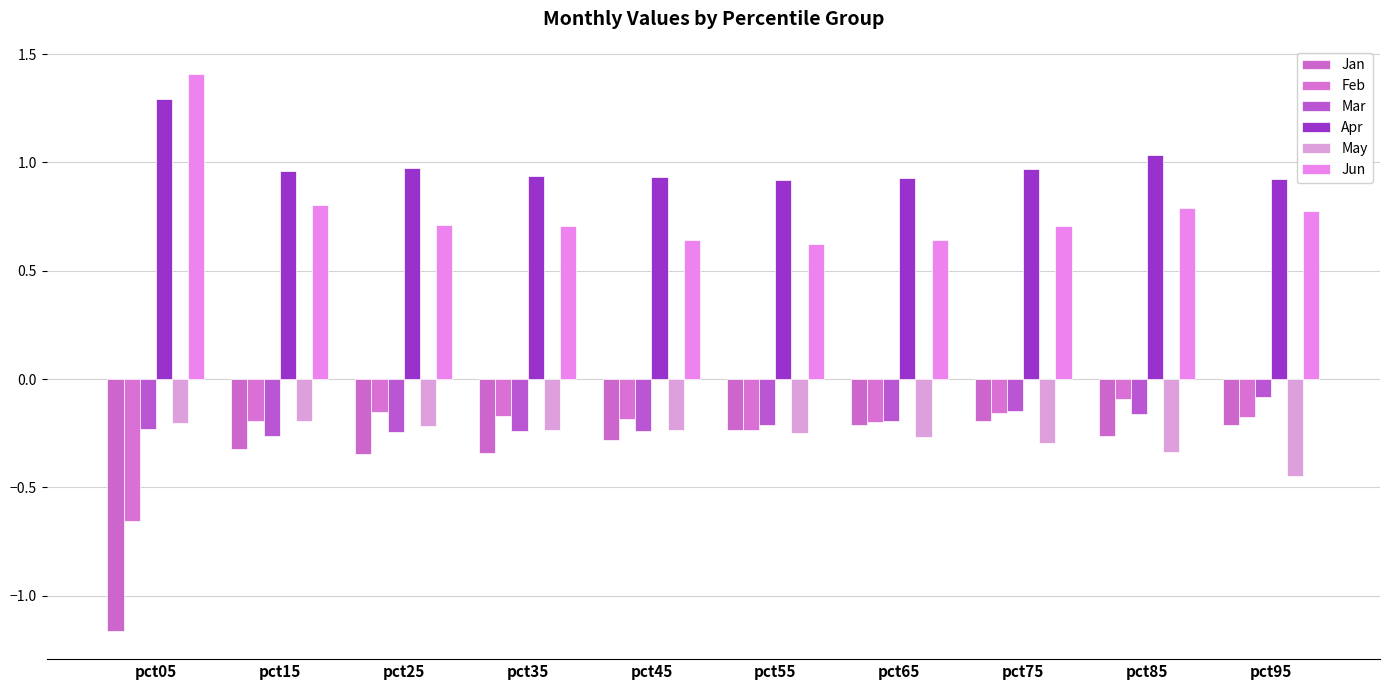

Read the May value at pct35.

-0.2